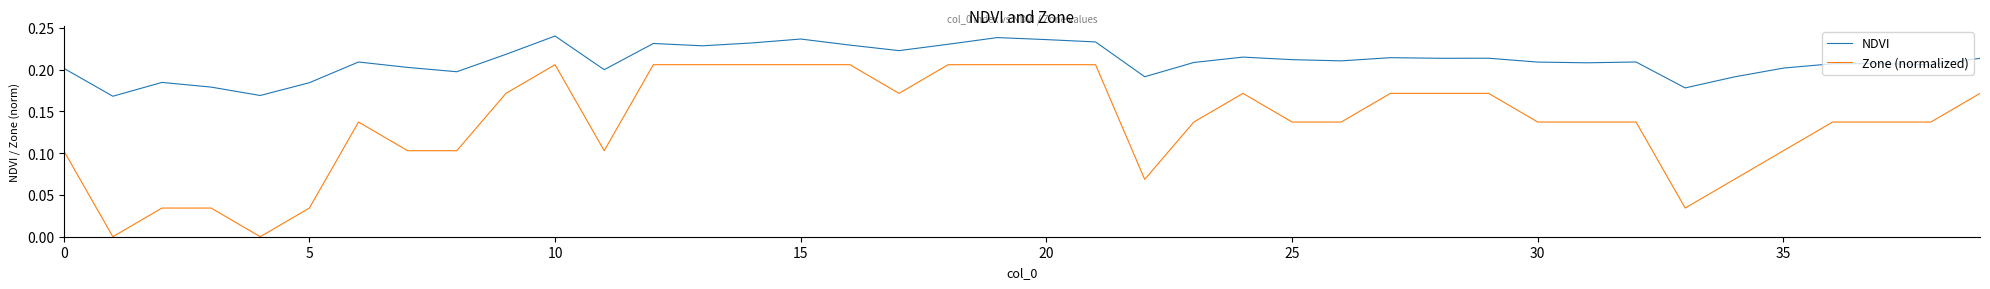

True or false: Zone (normalized) and NDVI intersect in this chart.

False